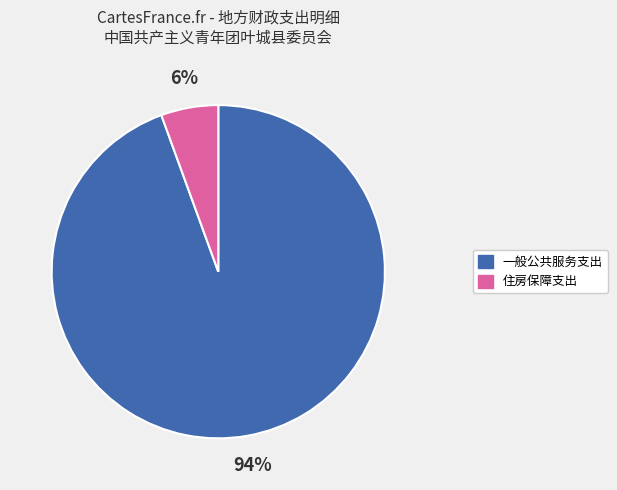

Does 一般公共服务支出 represent more than half of the total?

Yes